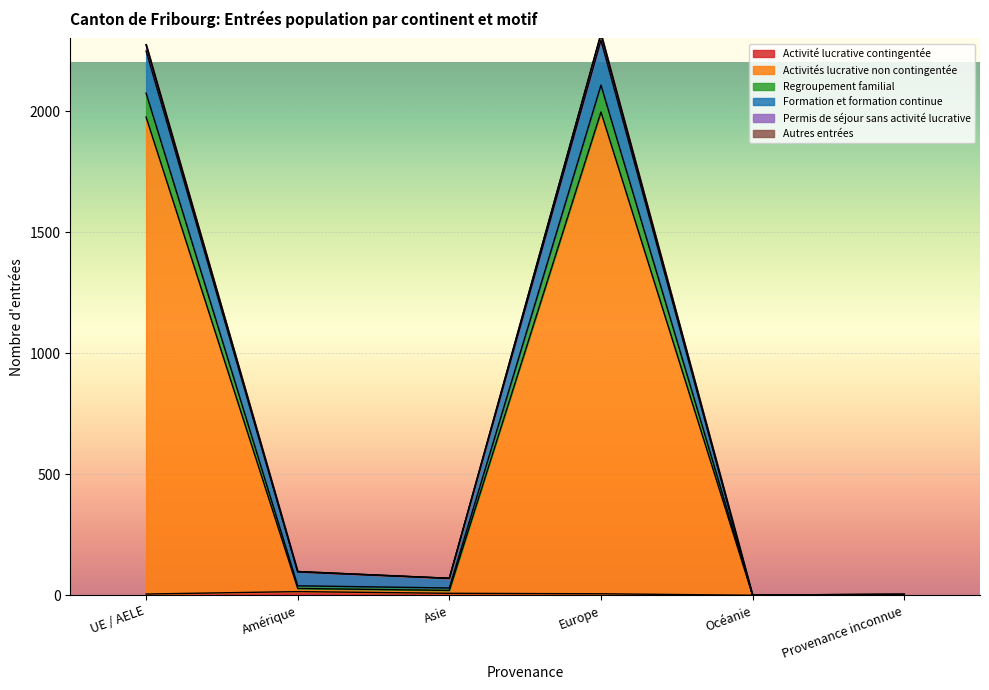

Read the Activités lucrative non contingentée value at UE / AELE, to the nearest 10.

1980